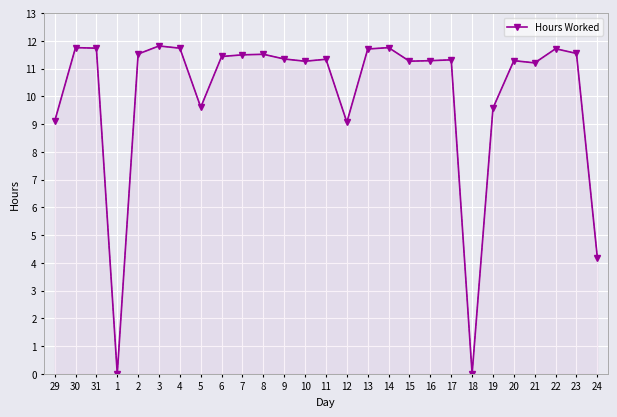

How many lines are shown in the chart?

1